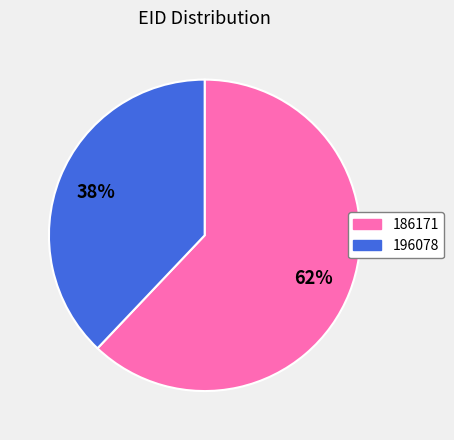

Rank the categories by value from highest to lowest.

186171, 196078